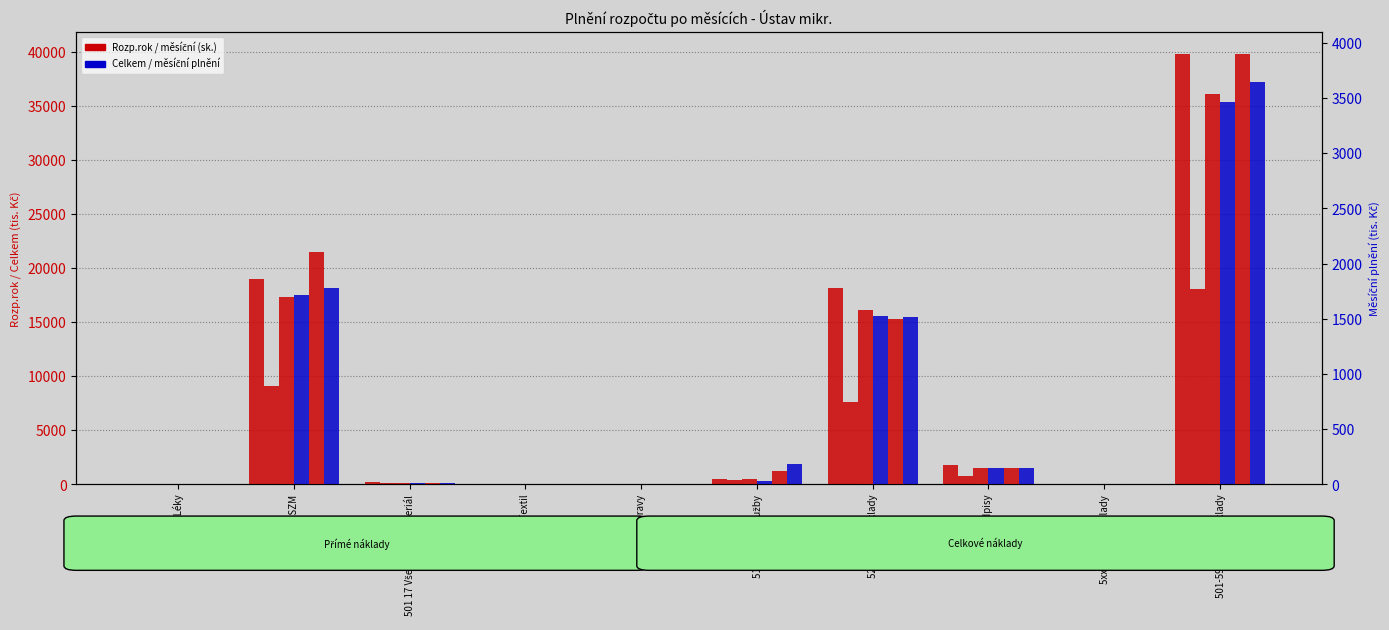

At which label does 03/2016 reach its minimum?

511 Opravy